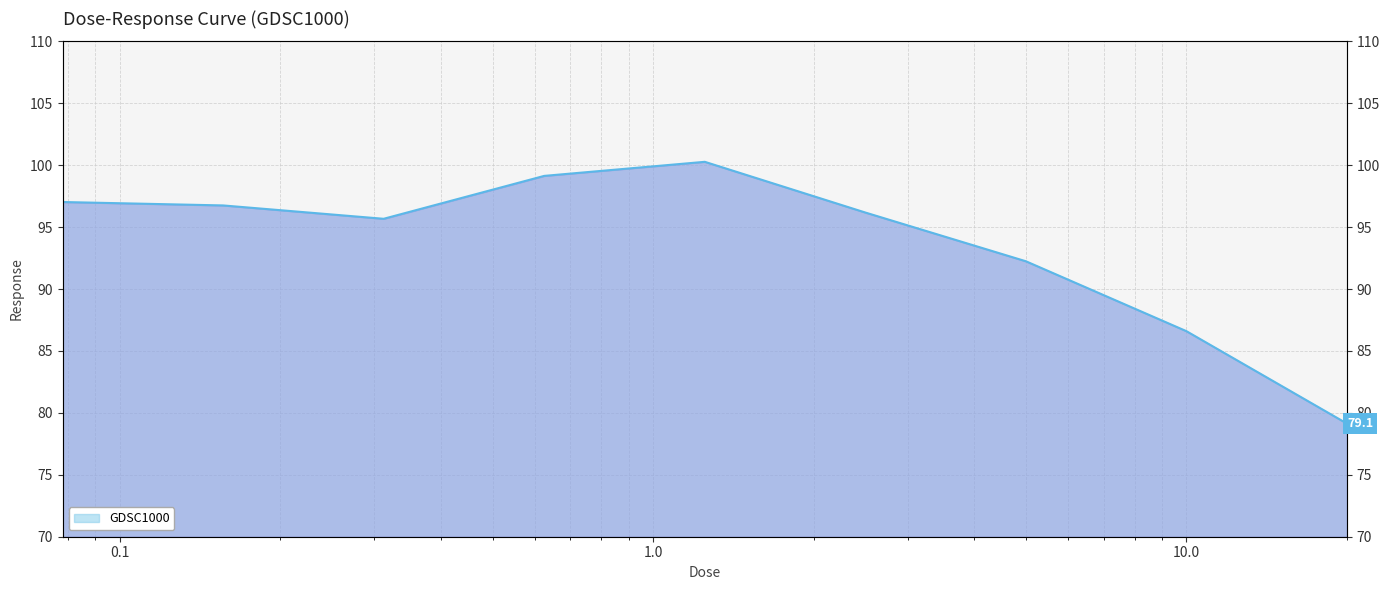

Which category has the lowest value across all series?

20.0